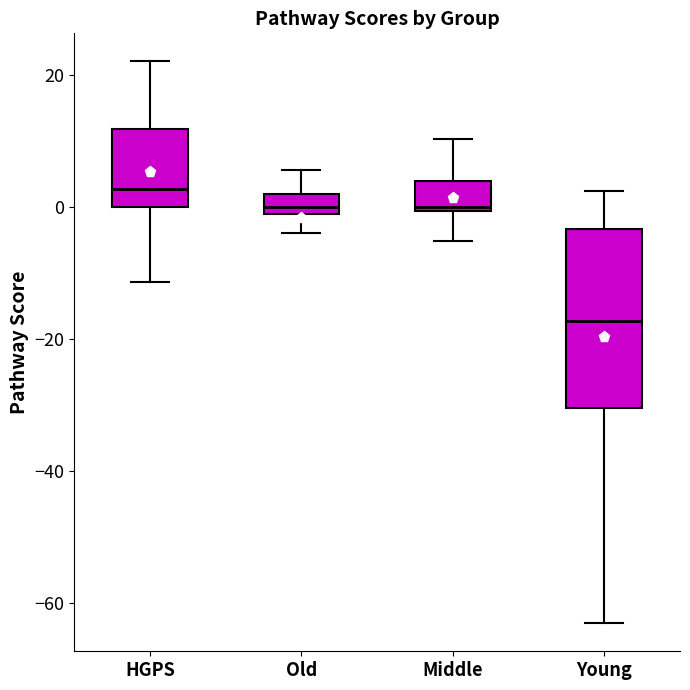

Which box is the tallest, from its lower edge to its upper edge?

Young